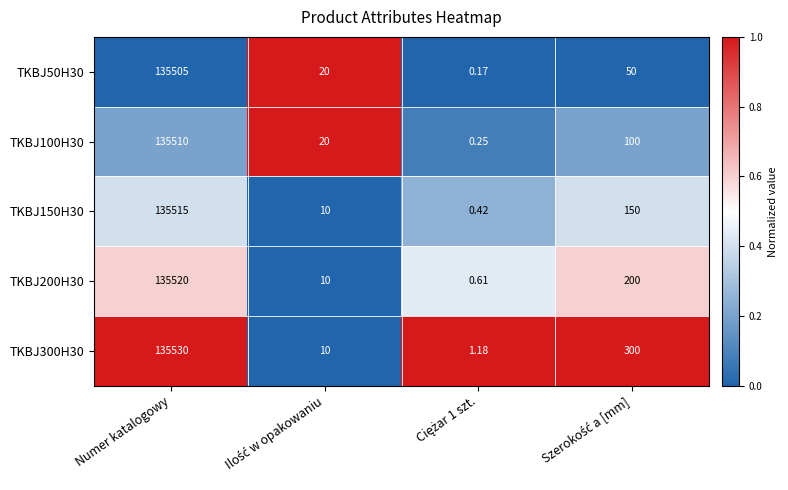

At which category is the sum across all series the highest?

Numer katalogowy